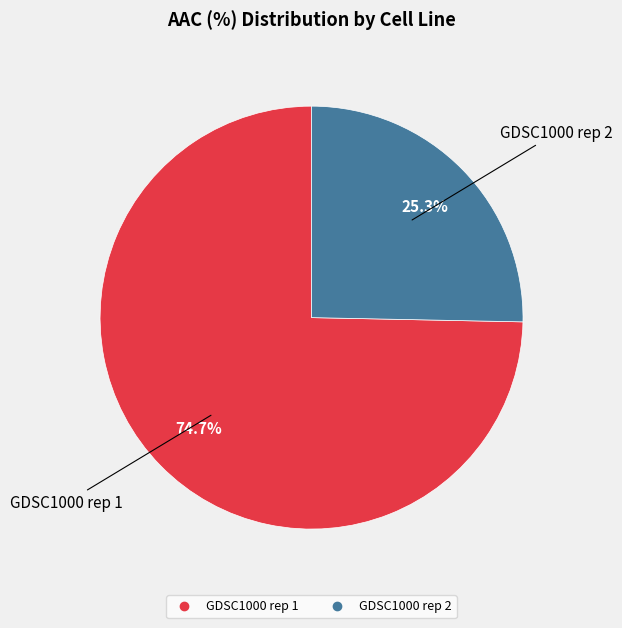

Combined, what portion of the pie is GDSC1000 rep 1 and GDSC1000 rep 2?

100.0%